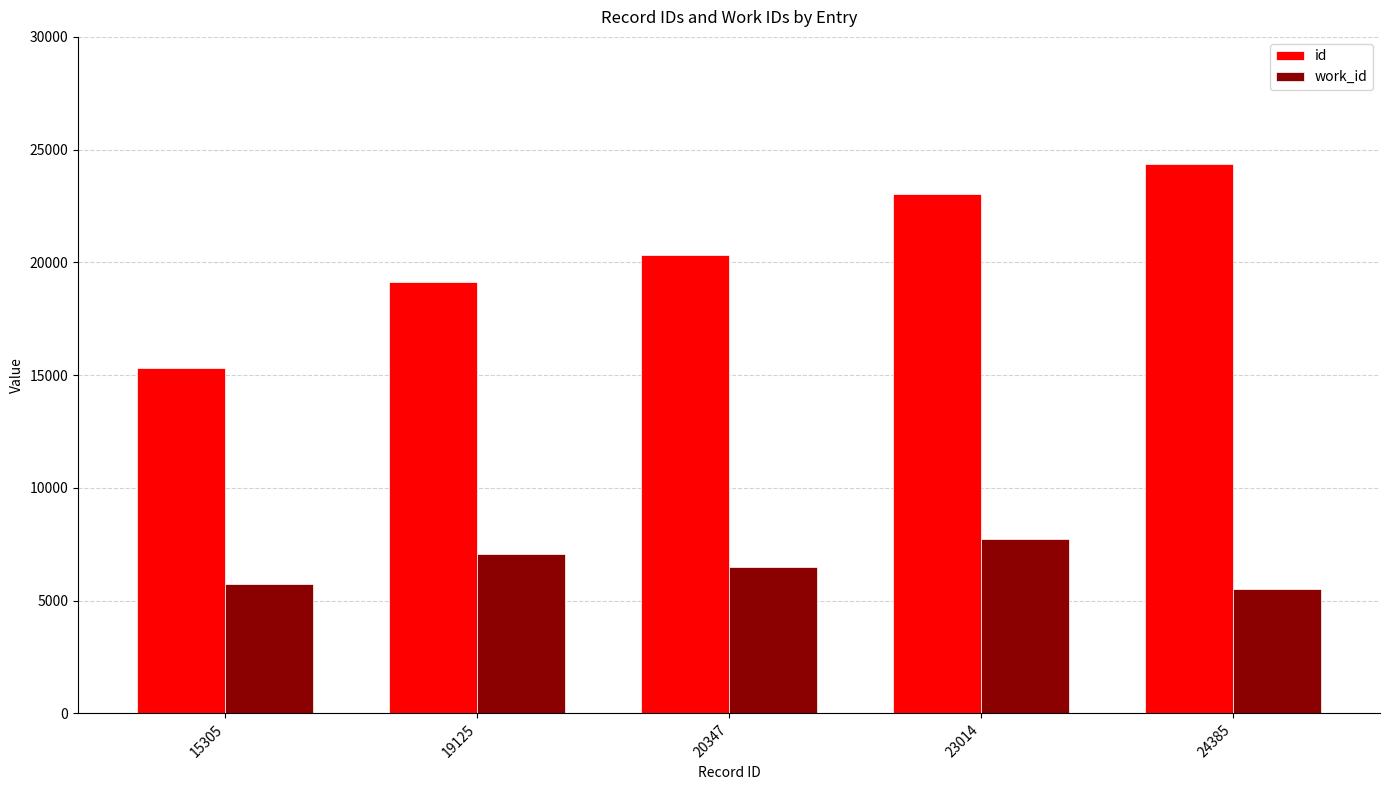

Rank the series by their maximum value, from lowest to highest.

work_id, id